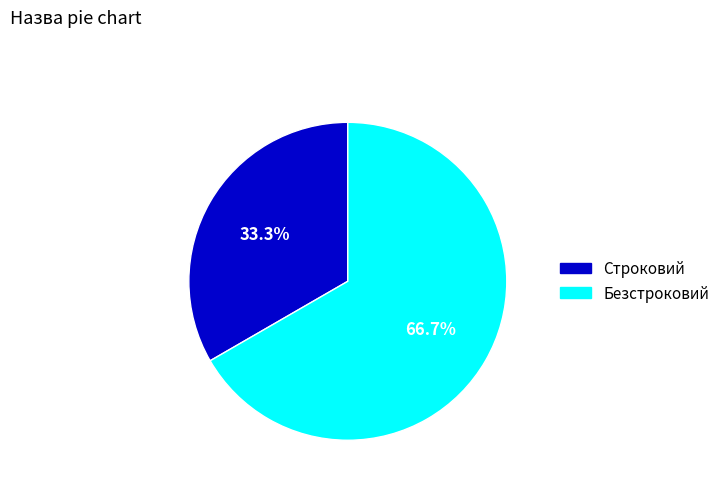

What is the largest slice in the pie chart?

Безстроковий